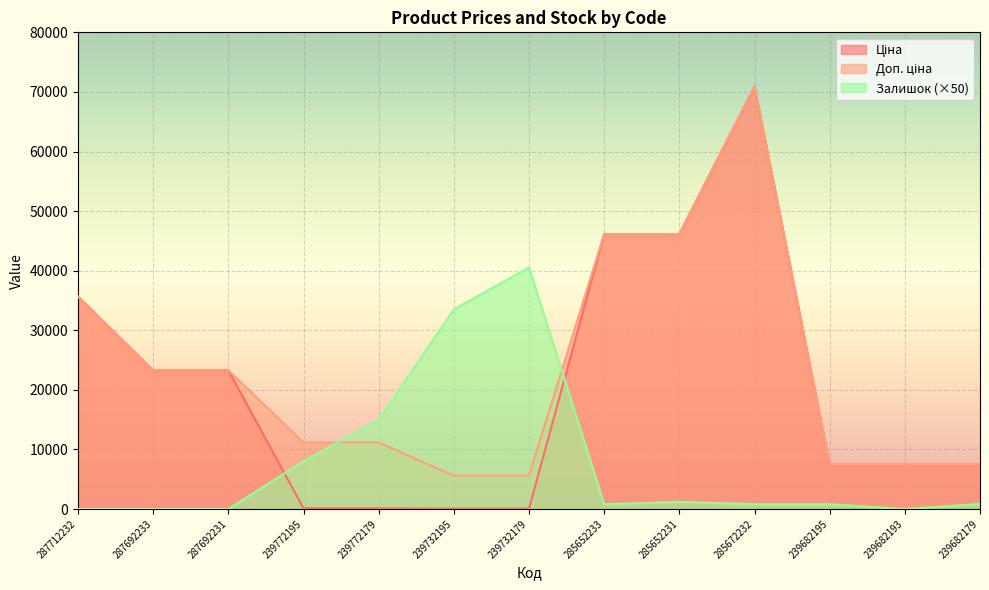

The Доп. ціна series shows 63047.4 at 285652231. True or false?

False